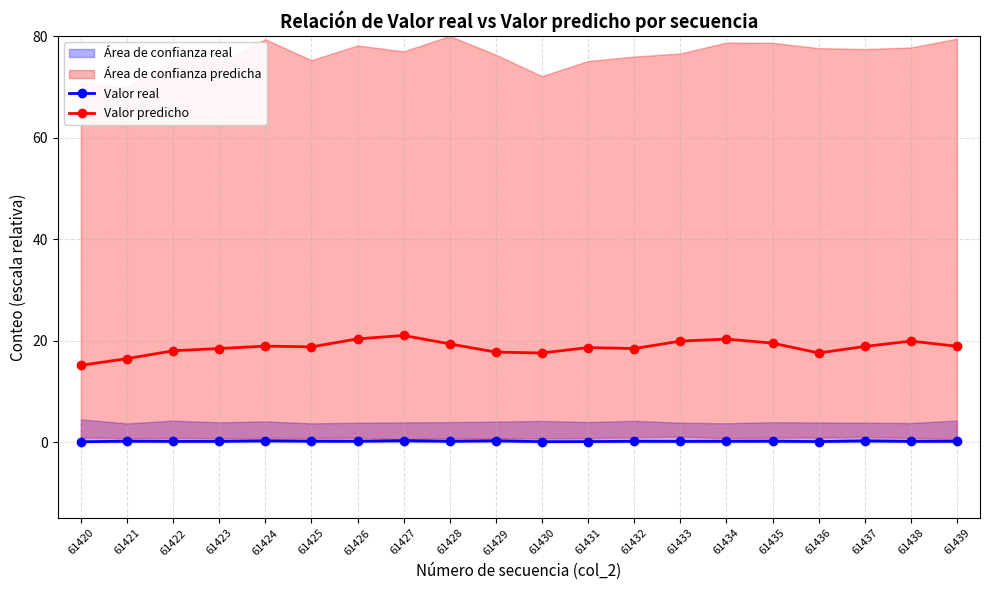

Reading left to right, list all the values displayed in this chart.

Valor real: 0.0	0.2	0.1	0.1	0.3	0.2	0.2	0.3	0.2	0.3	0.1	0.1	0.2	0.1	0.2	0.2	0.1	0.2	0.1	0.2
Valor predicho: 15.1	16.4	18.0	18.4	18.9	18.7	20.3	21.0	19.3	17.7	17.5	18.6	18.4	19.9	20.3	19.5	17.5	18.8	19.9	18.9